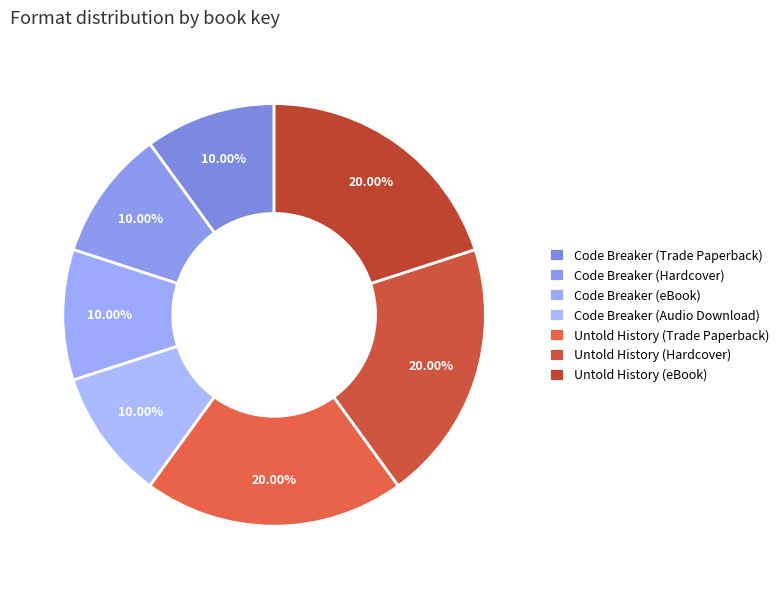

Is there a majority slice in this chart?

No